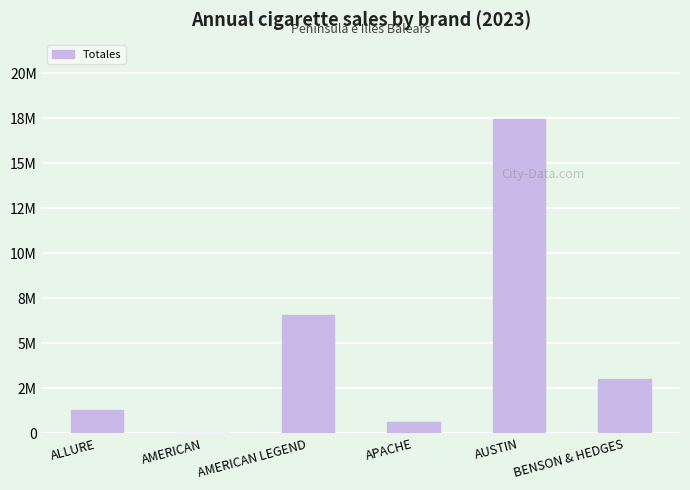

What is the change in value from AMERICAN to AMERICAN LEGEND?

+6536580